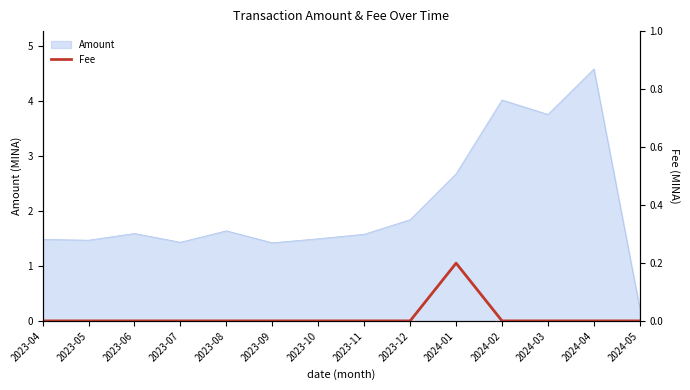

Which has a higher value, 2023-10 or 2024-01?

2024-01